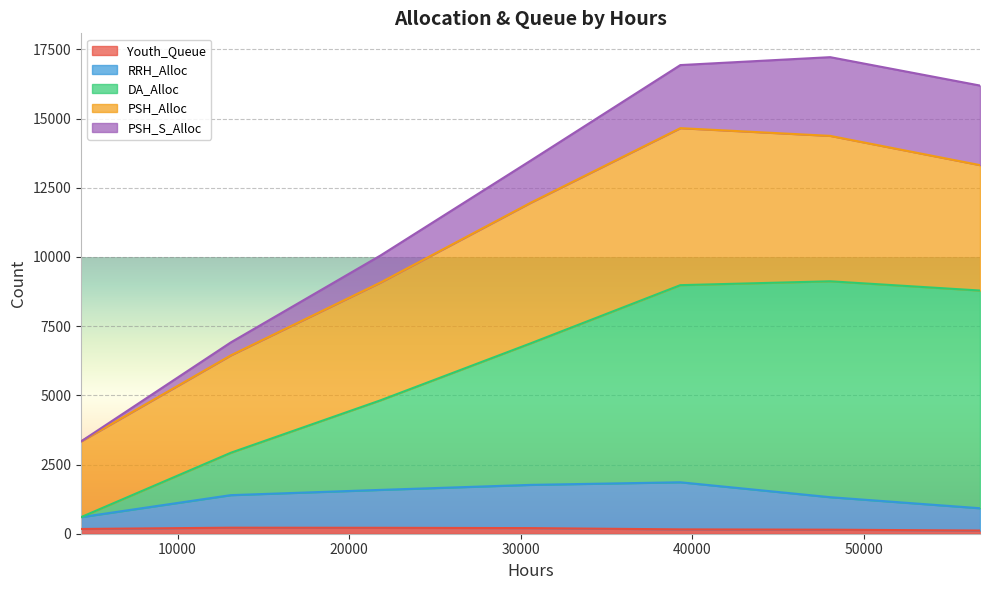

Between 10000 and 30000, which series saw the biggest shift?

DA_Alloc